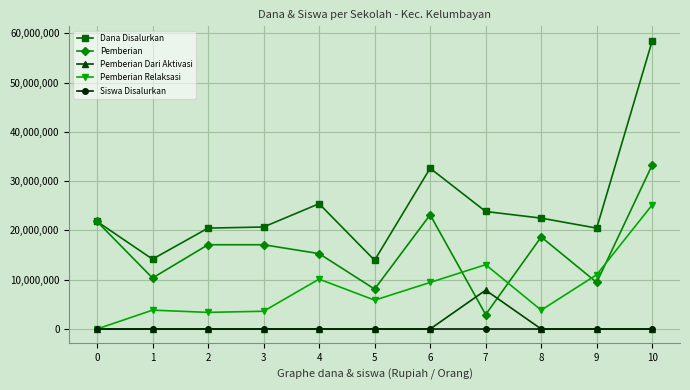

True or false: Pemberian Relaksasi and Pemberian intersect in this chart.

True